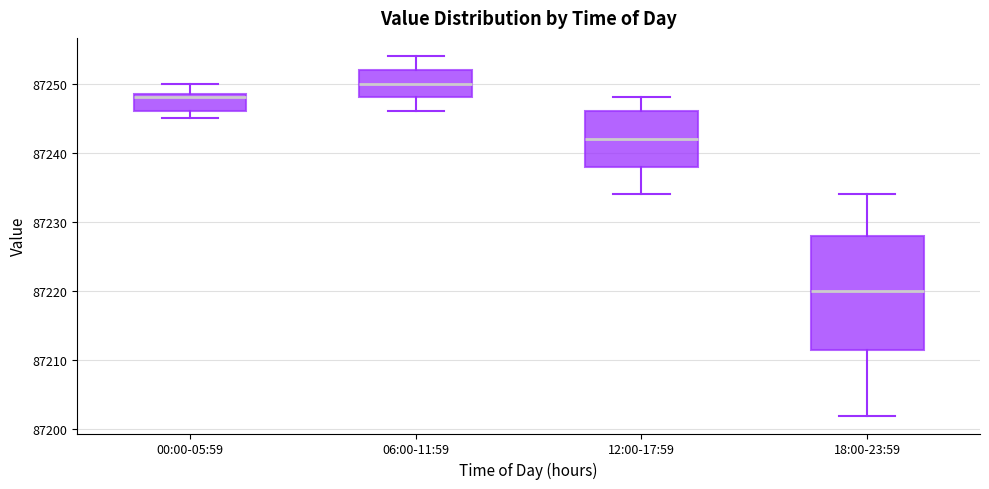

Where is the lower edge of the box for 12:00-17:59 on the y-axis? The values are not printed on the chart, so give them approximately, as read against the axis.

87238